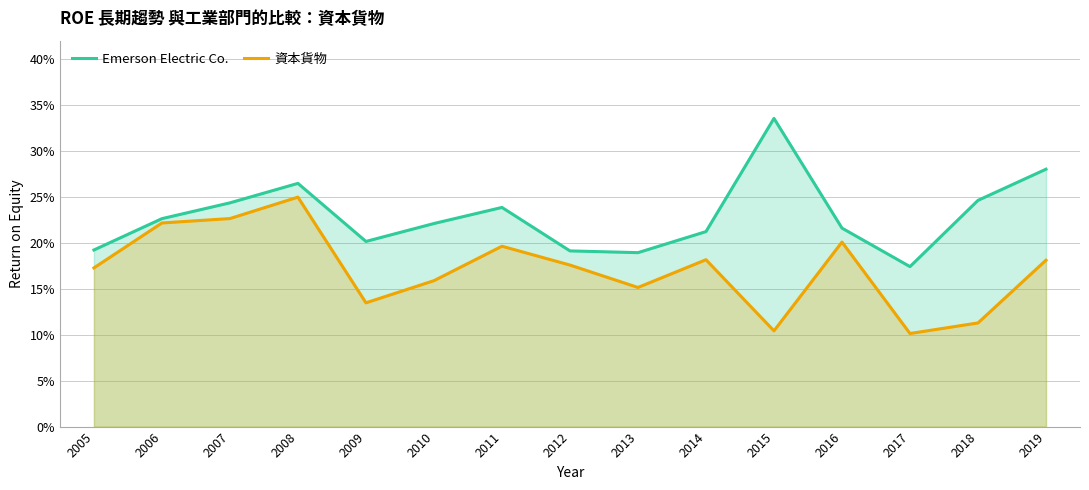

List the series in order of their overall mean, lowest first.

資本貨物, Emerson Electric Co.